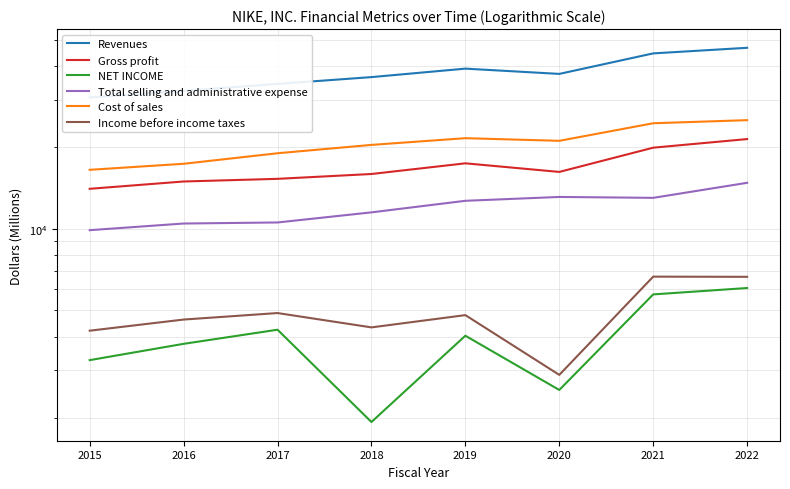

True or false: Income before income taxes has more than 0 interior local peaks.

True